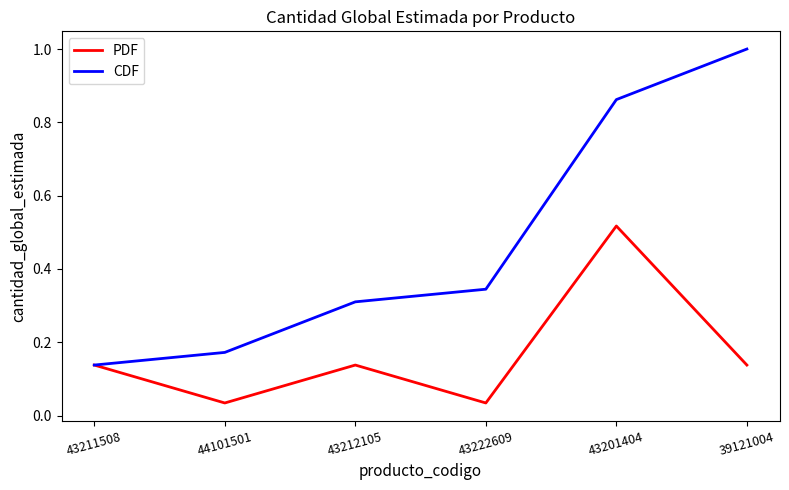

Rank the series by their average value, from lowest to highest.

PDF, CDF